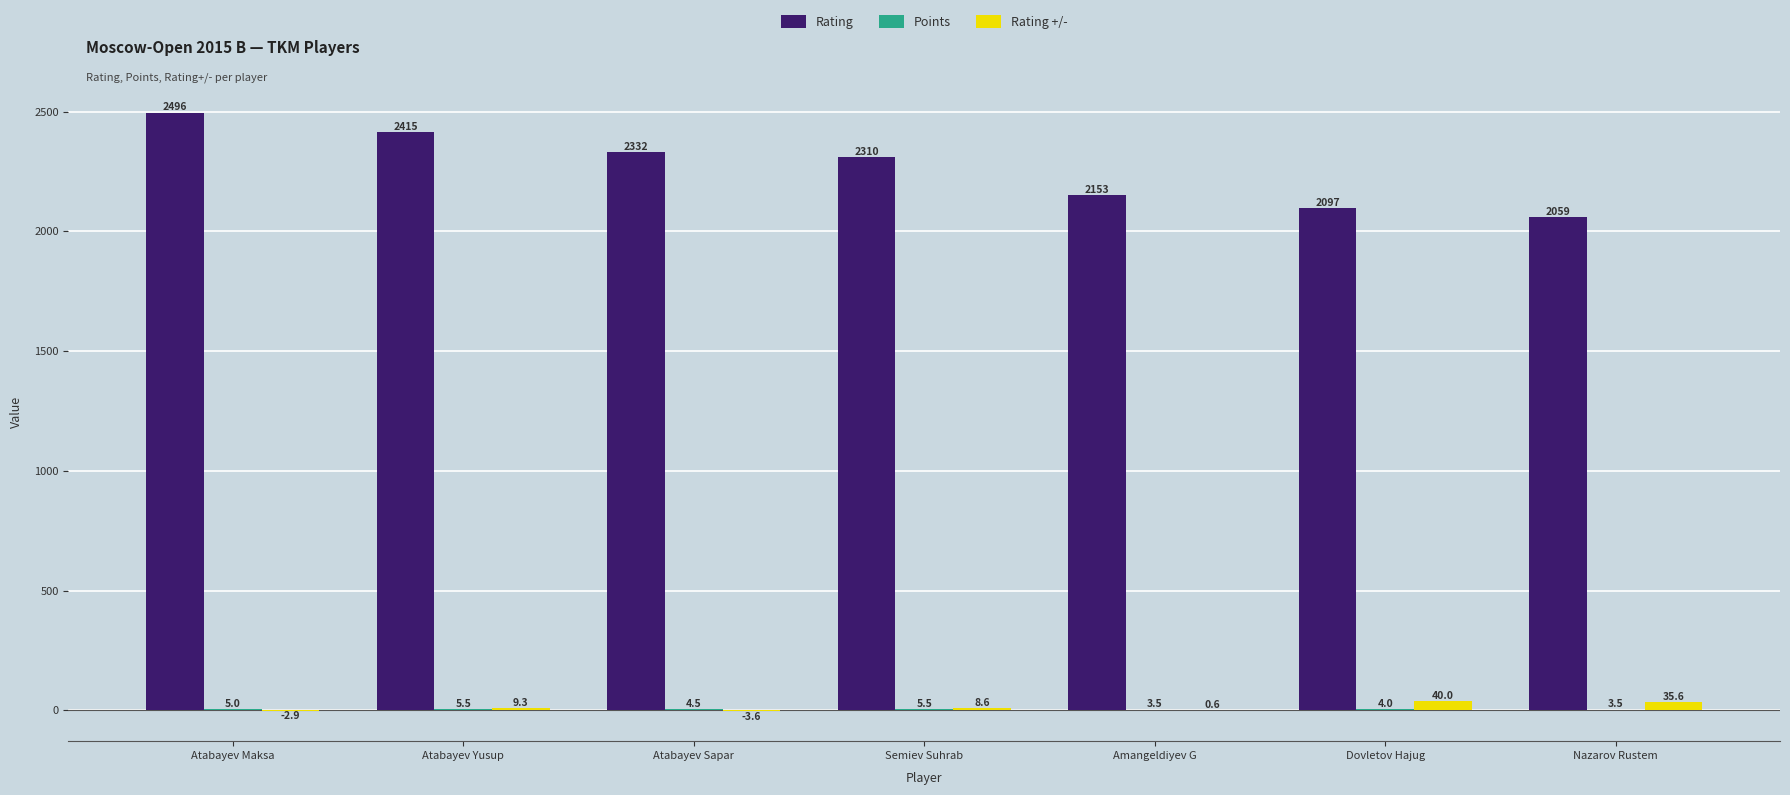

What is the sum of the Rating values at Dovletov Hajug and Nazarov Rustem?

4156.0